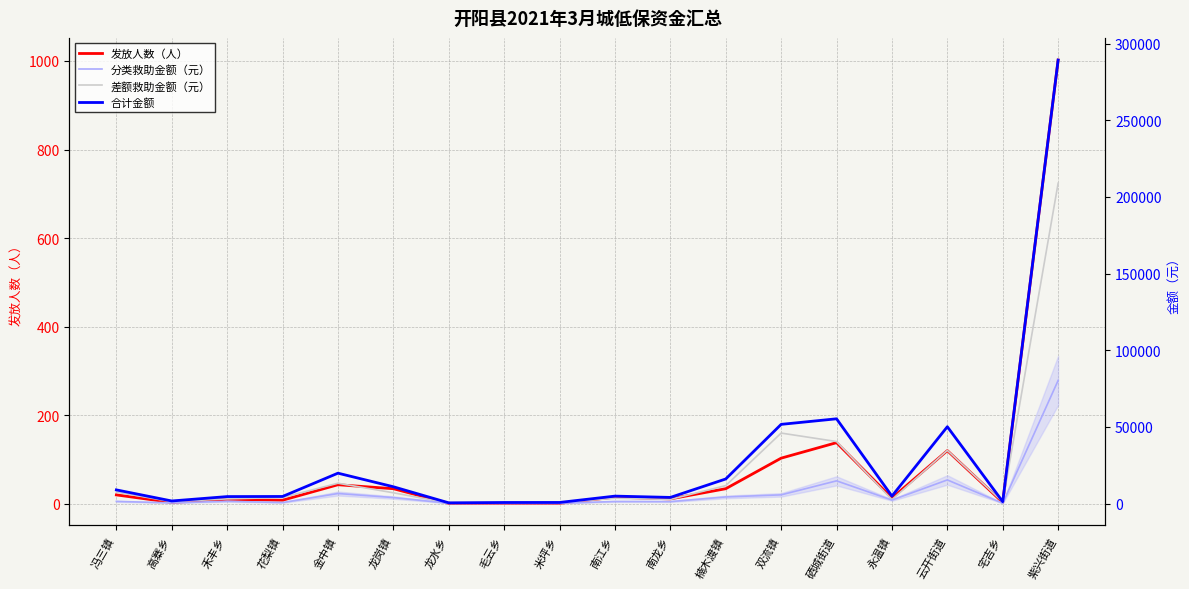

What is the total value across all series at 永温镇?

9769